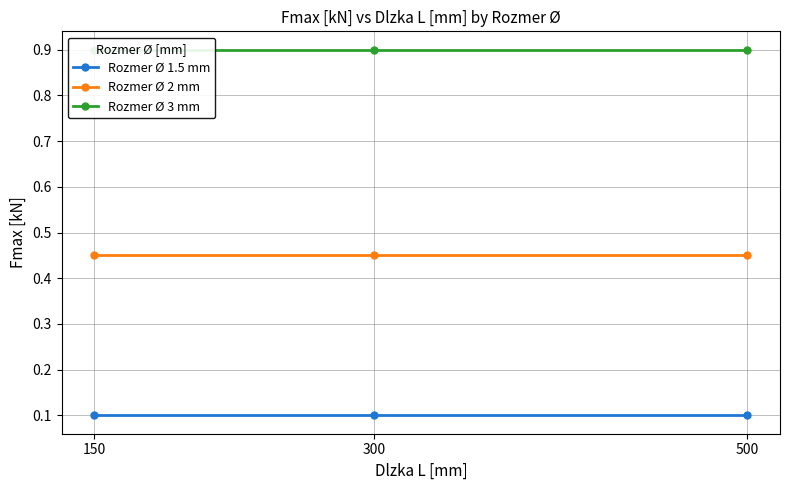

What is the value of the Rozmer Ø 2 mm point at the 1st from the left?

0.5